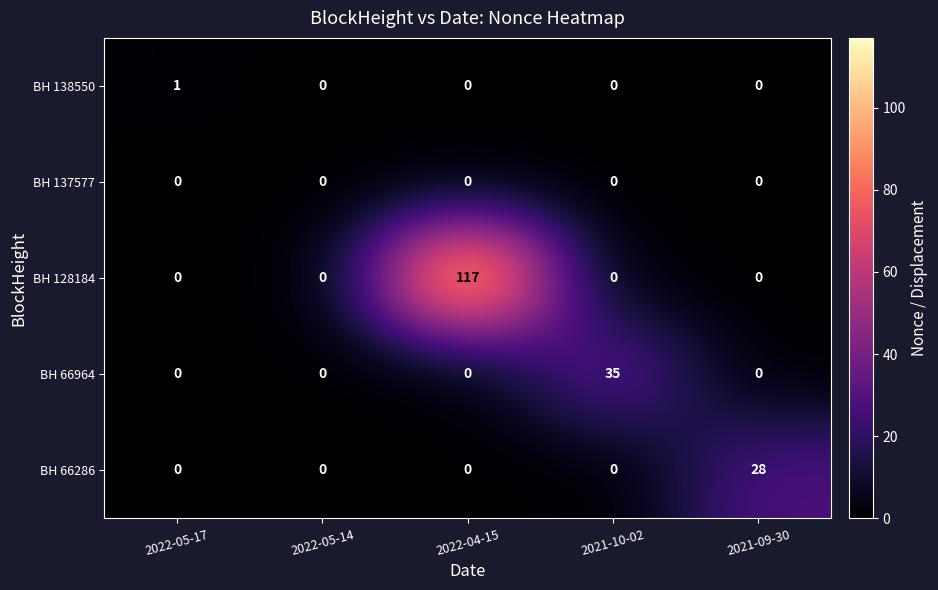

Reading left to right, list all the values displayed in this chart.

BH 138550: 2022-05-17=1	2022-05-14=0	2022-04-15=0	2021-10-02=0	2021-09-30=0
BH 137577: 2022-05-17=0	2022-05-14=0	2022-04-15=0	2021-10-02=0	2021-09-30=0
BH 128184: 2022-05-17=0	2022-05-14=0	2022-04-15=117	2021-10-02=0	2021-09-30=0
BH 66964: 2022-05-17=0	2022-05-14=0	2022-04-15=0	2021-10-02=35	2021-09-30=0
BH 66286: 2022-05-17=0	2022-05-14=0	2022-04-15=0	2021-10-02=0	2021-09-30=28